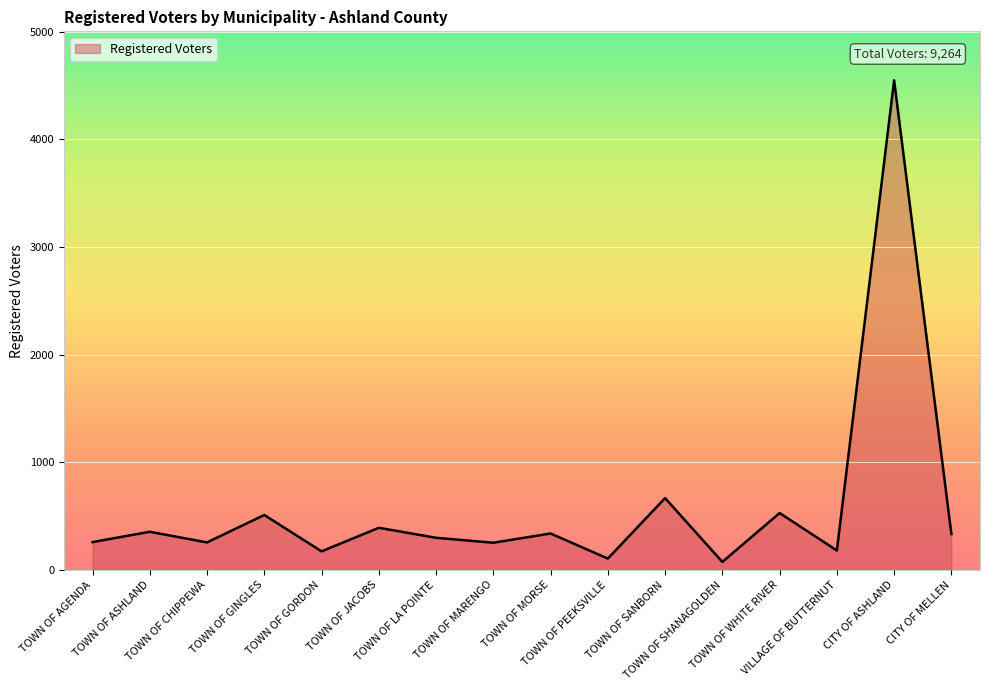

Where is the first local maximum?

TOWN OF ASHLAND